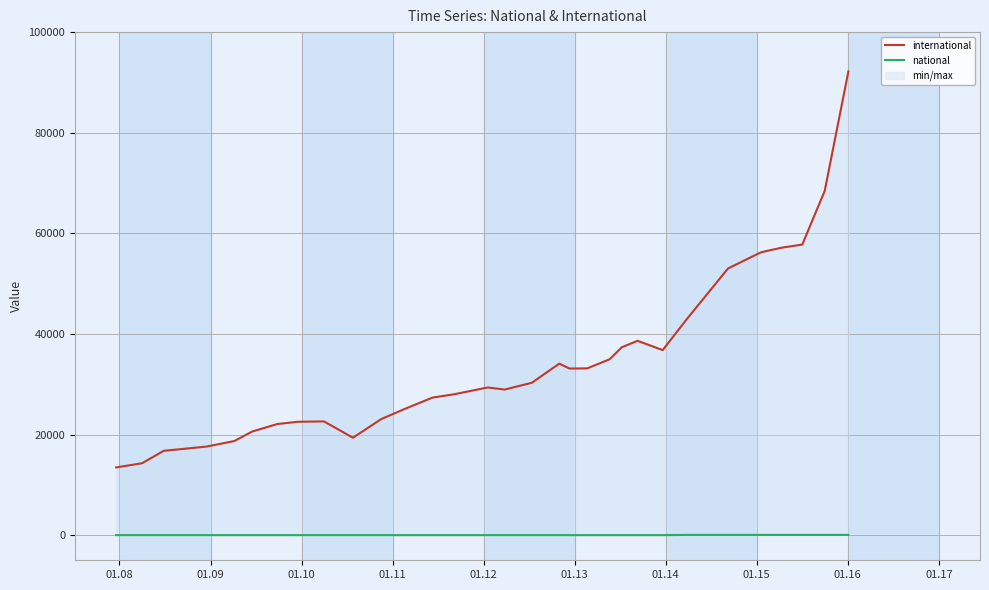

Which series has the widest spread of values?

international